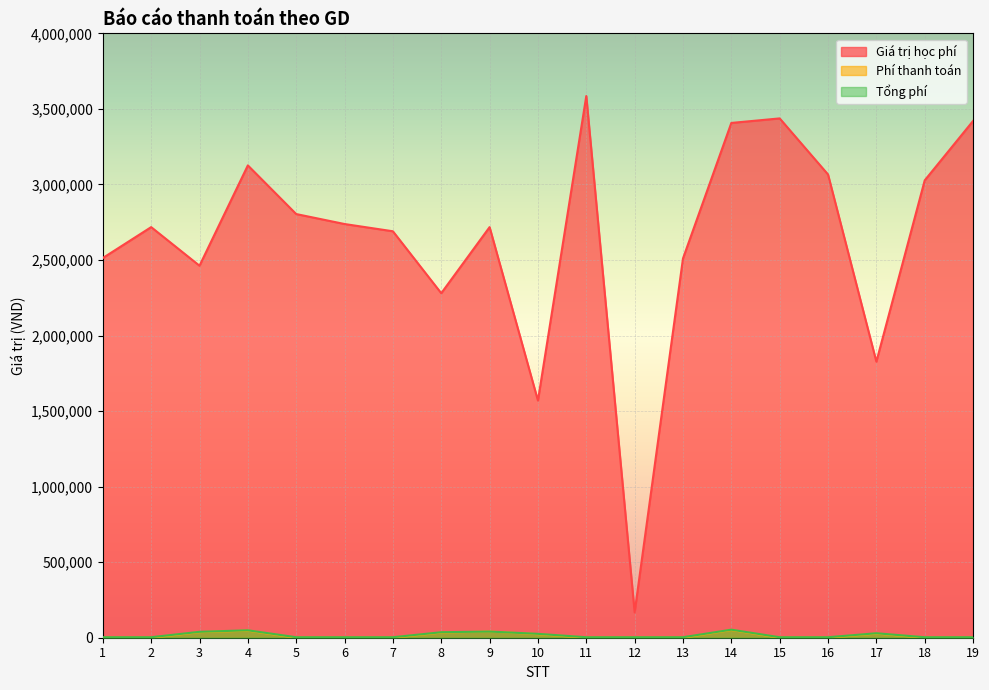

What is the difference between the maximum and minimum values in the Tổng phí series?

50005